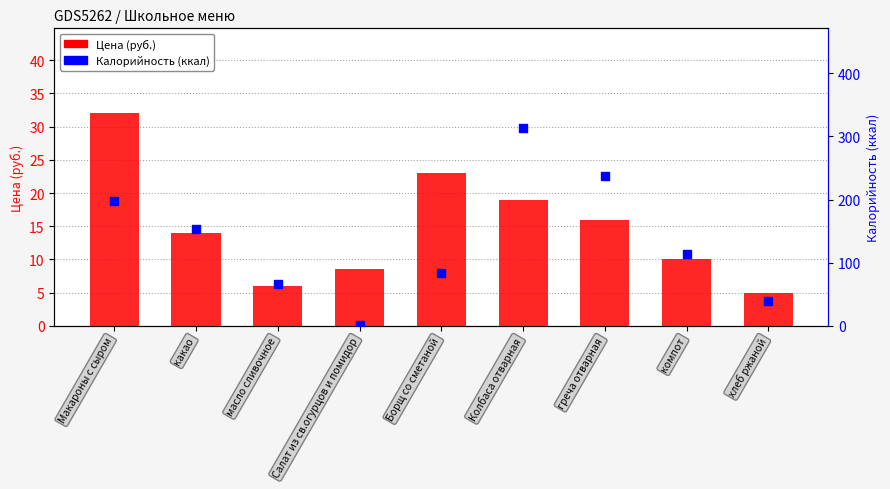

What is the total value across all series at хлеб ржаной?

43.9